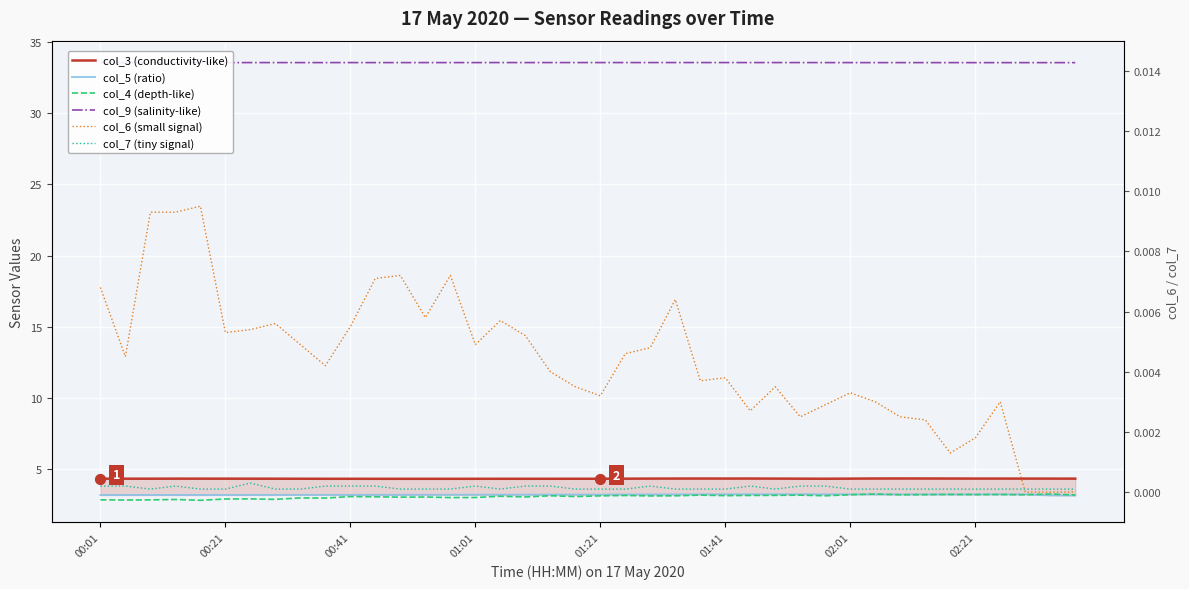

Which series contains the lowest Y value?

col_6 (small signal)